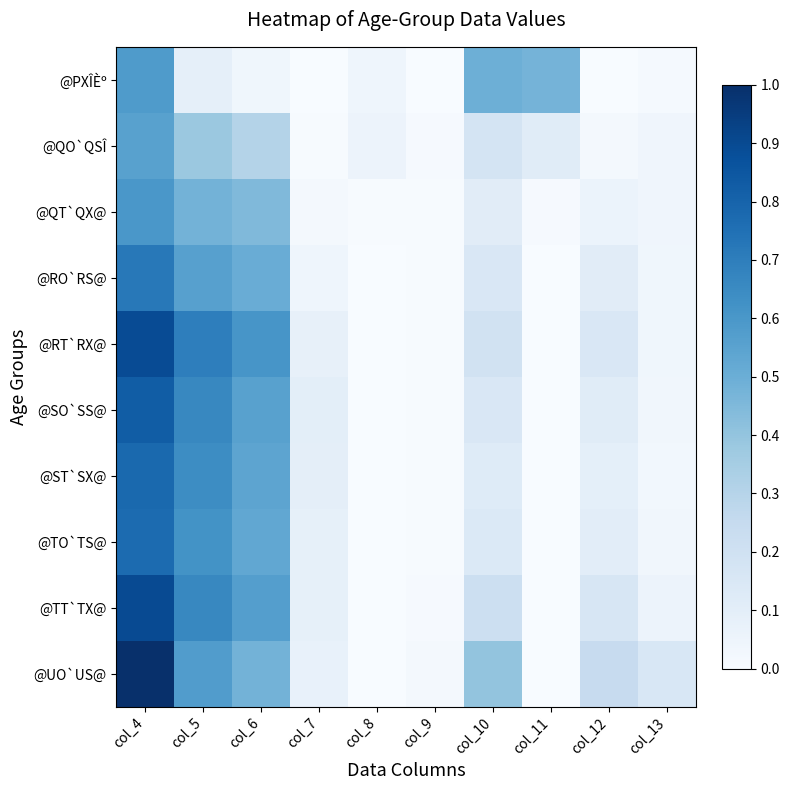

Between col_12 and col_13, which series saw the biggest shift?

@RT`RX@